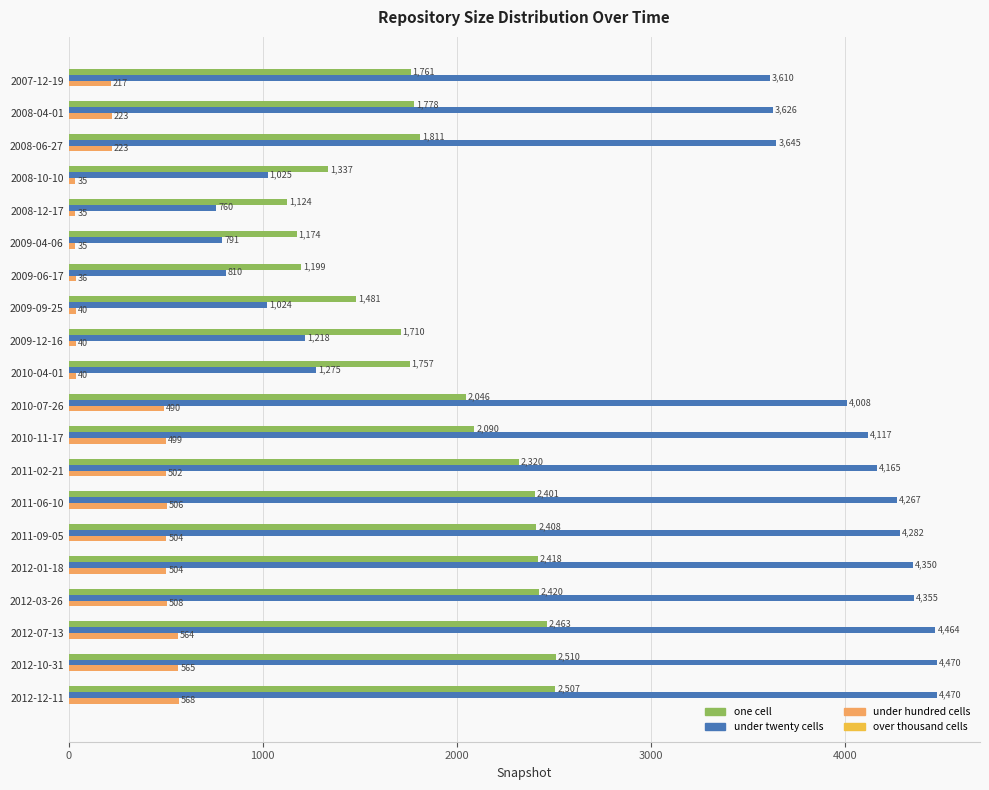

What is the smallest value displayed?

35